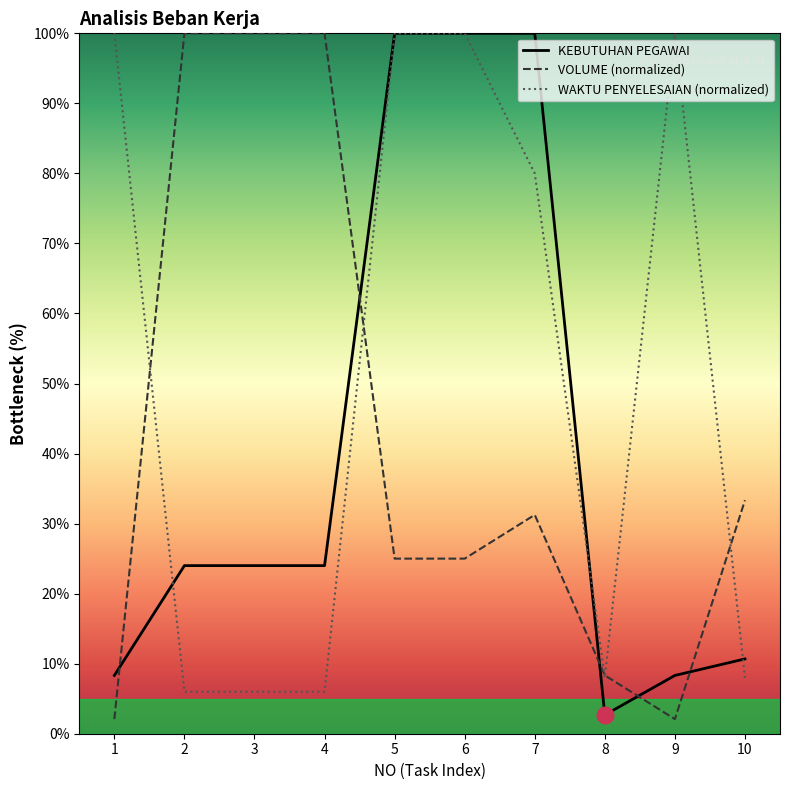

Between 2 and 10, which series saw the biggest shift?

VOLUME (normalized)